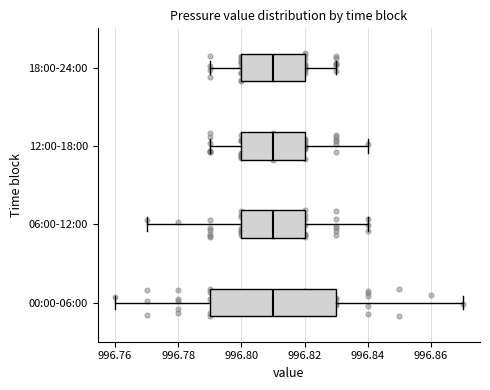

Which box is the widest, from its left edge to its right edge?

00:00-06:00